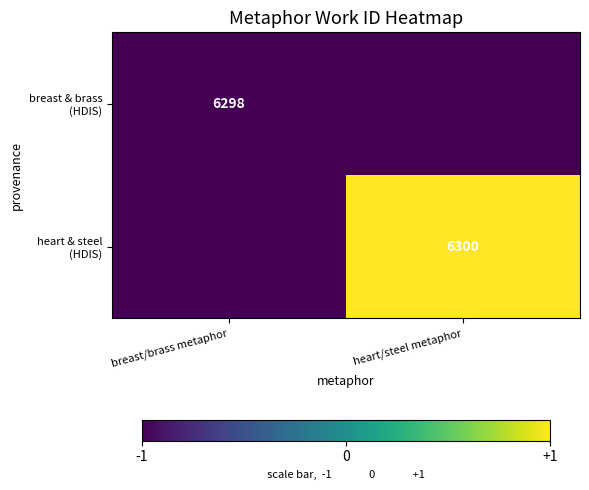

Between heart/steel metaphor and breast/brass metaphor, which is larger?

heart/steel metaphor